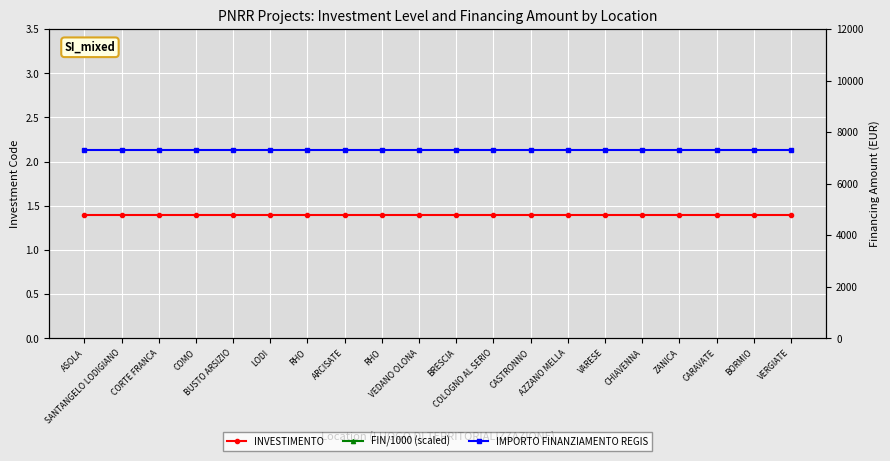

What is the label of the 18th point from the left?

CARAVATE